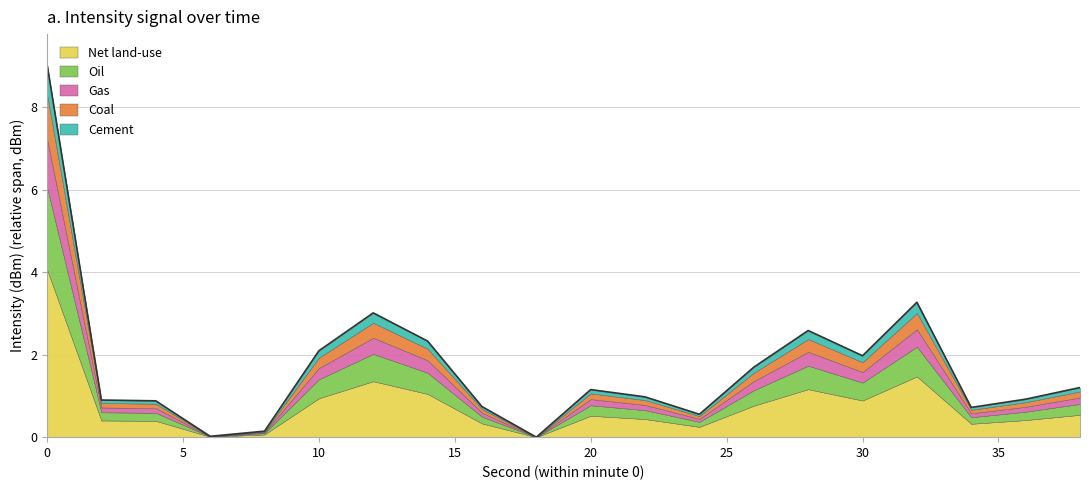

What is the highest value of the Net land-use series?

4.1